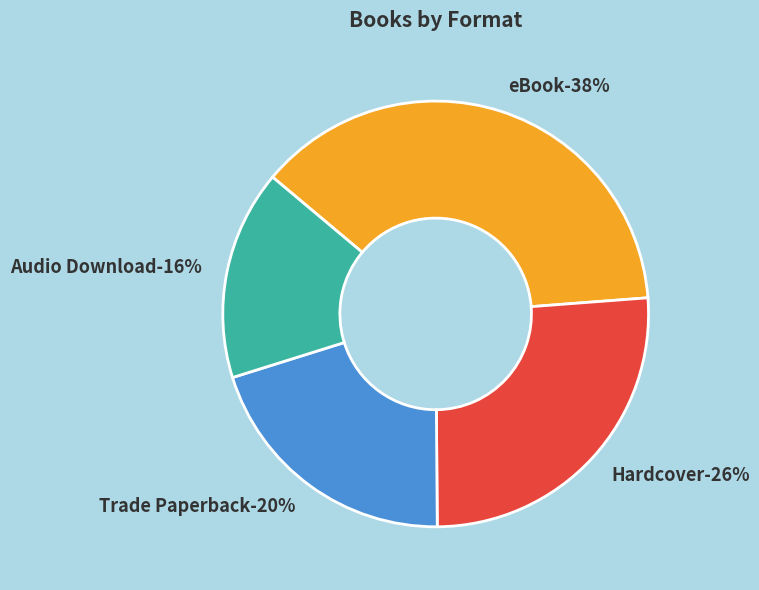

Does eBook represent more than half of the total?

No